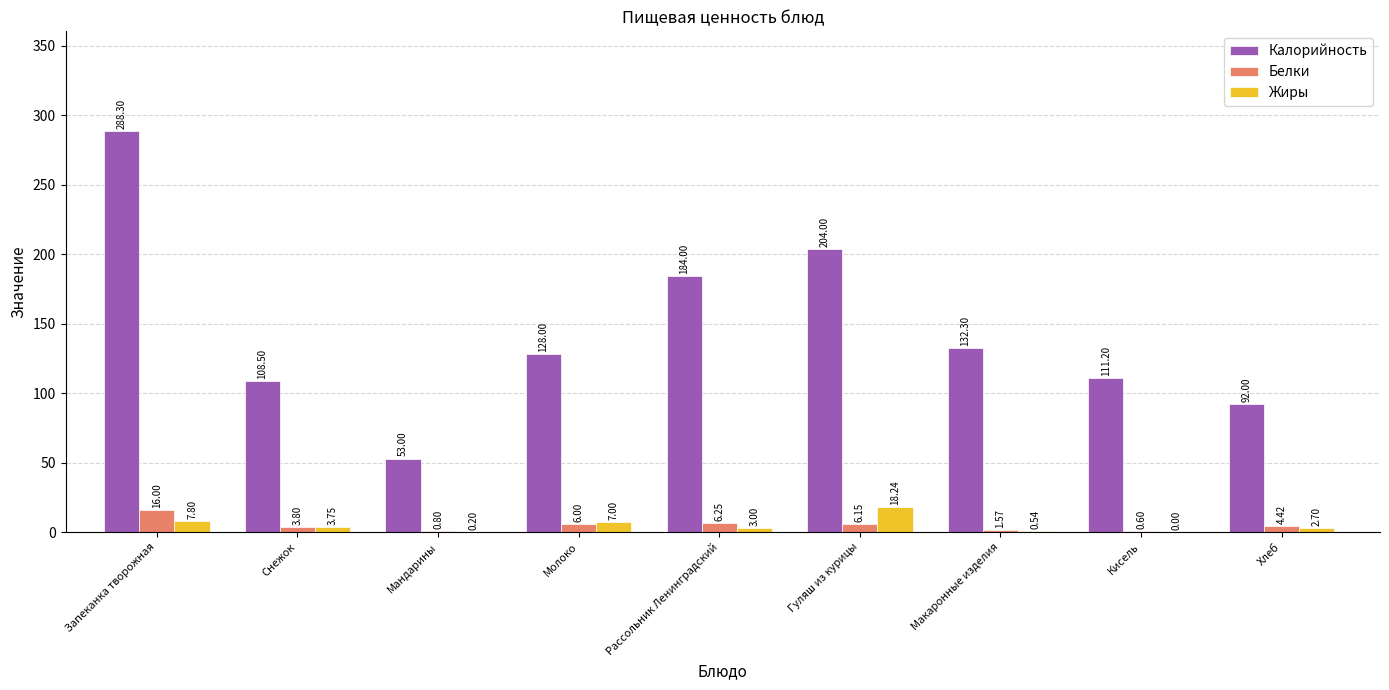

Is the value of Белки at Кисель greater than the value of Жиры at Запеканка творожная?

No